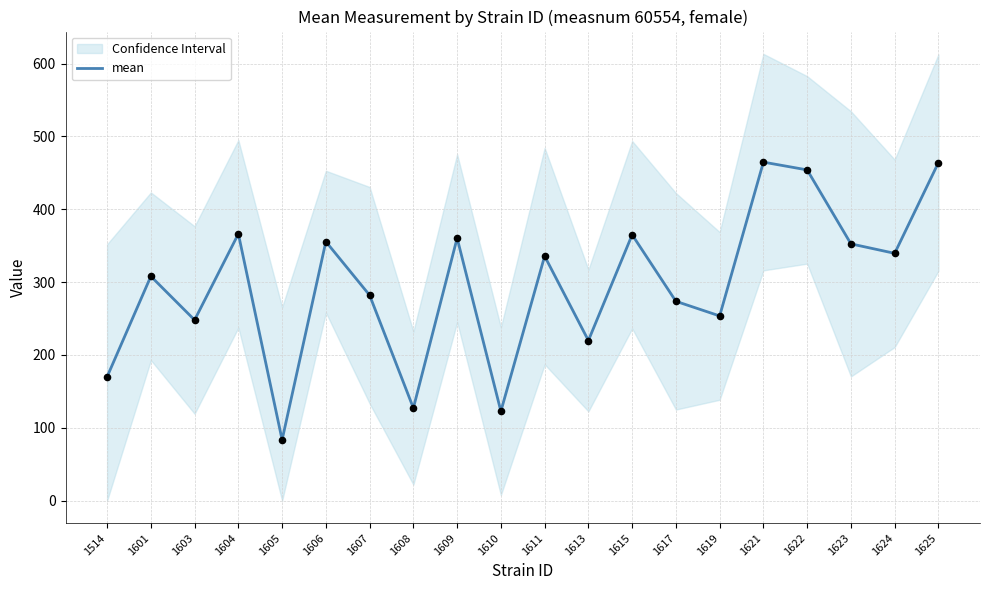

Which has a higher value, 1622 or 1611?

1622